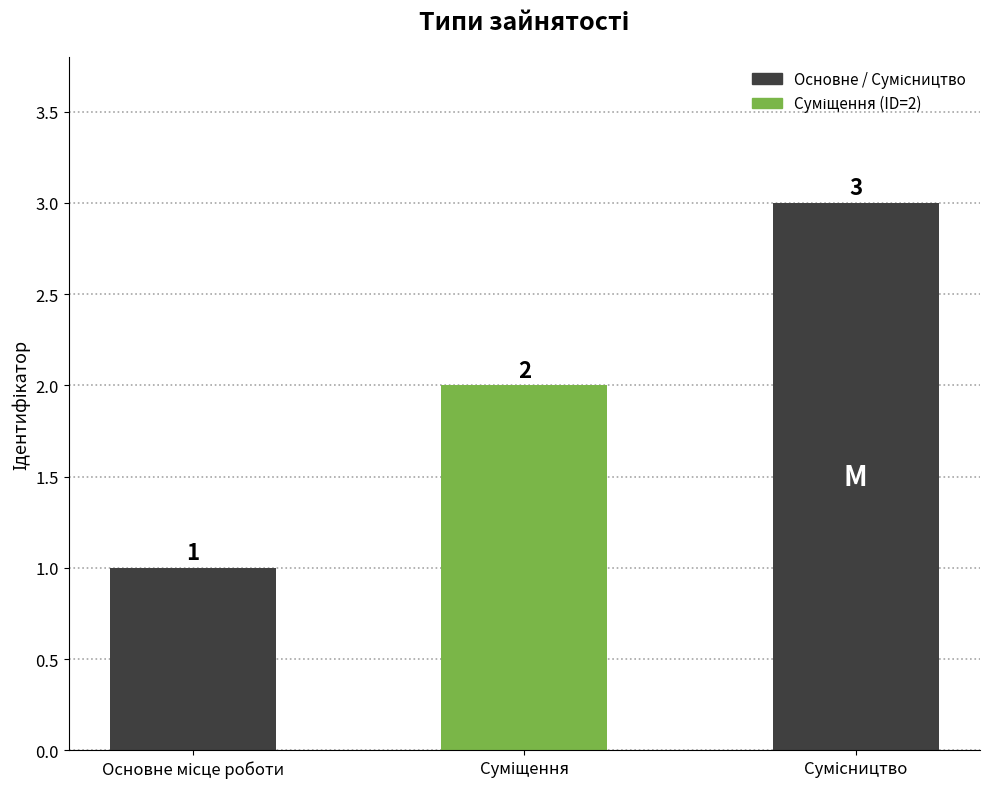

What is the sum of all values?

6